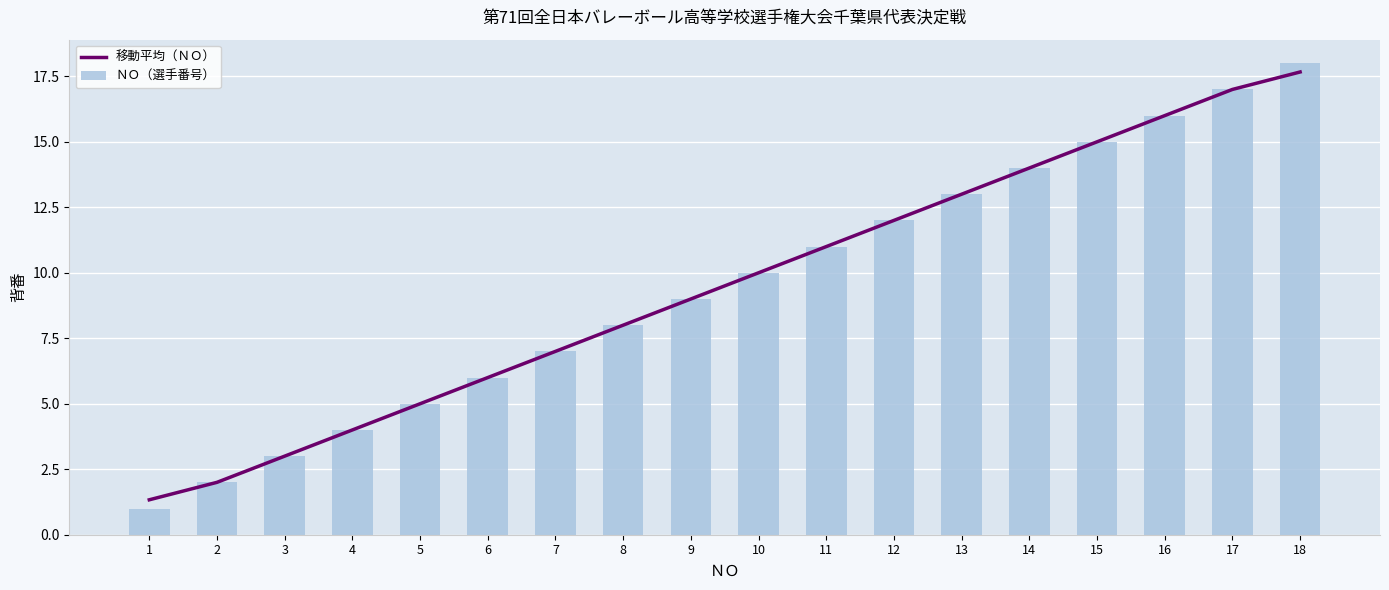

Are the bars horizontal?

No